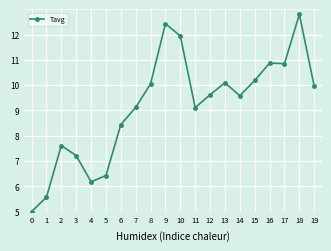

Which has a higher value, 1 or 11?

11